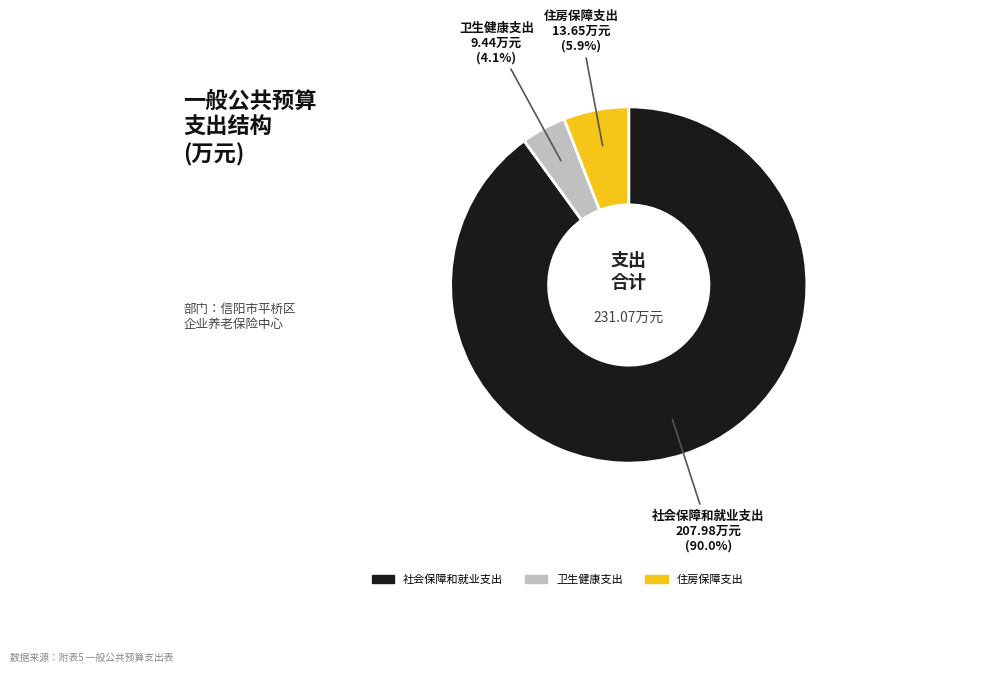

Is there any slice that represents more than half of the pie?

Yes